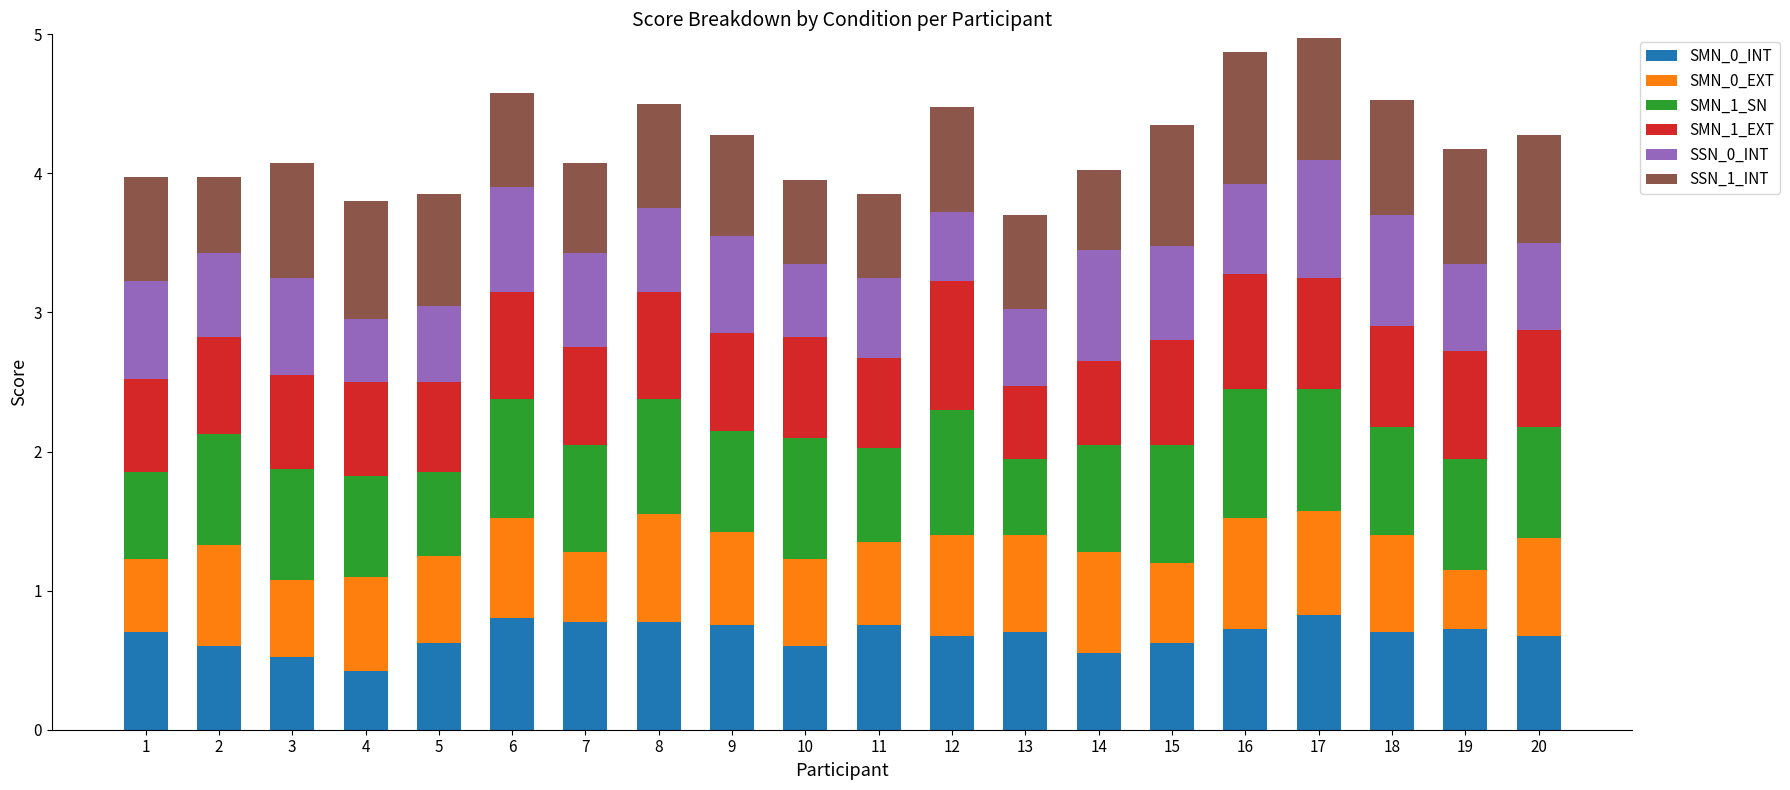

What is the lowest value of the SMN_0_INT series?

0.4